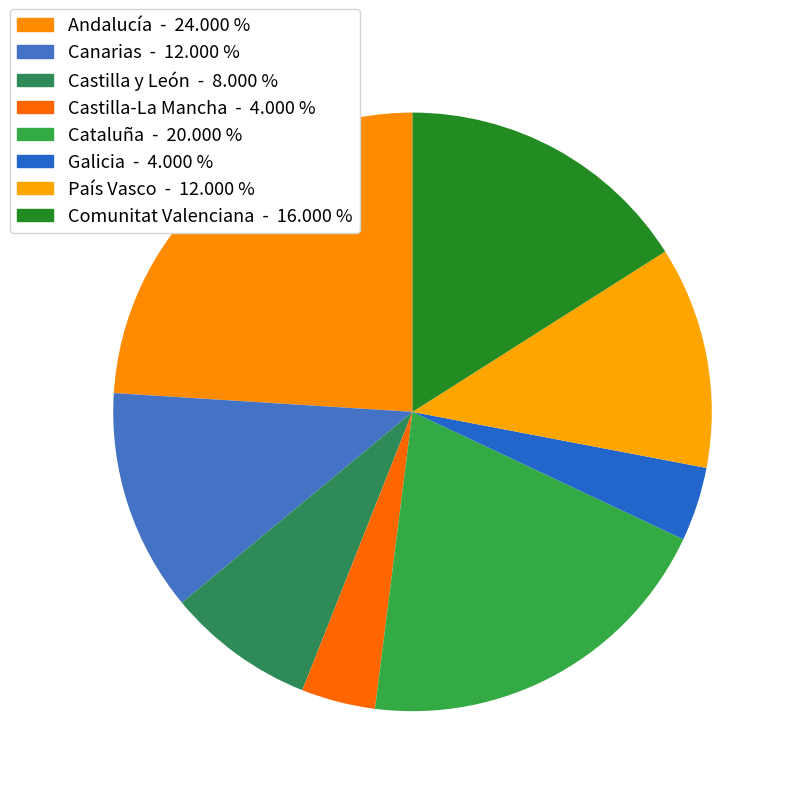

Does Galicia represent more than half of the total?

No